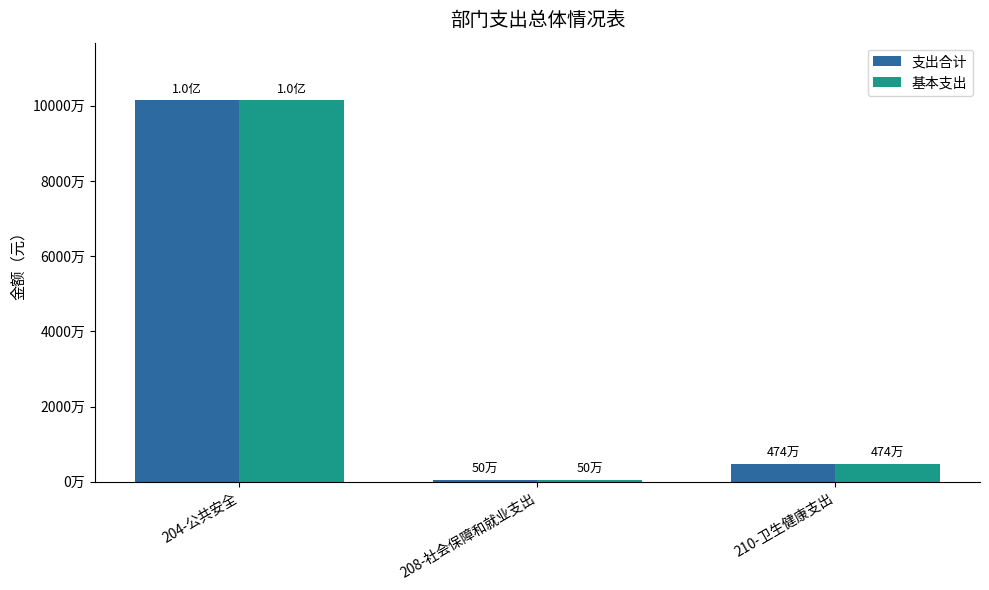

Is it true that 基本支出 equals 496988.5 at 208-社会保障和就业支出?

True